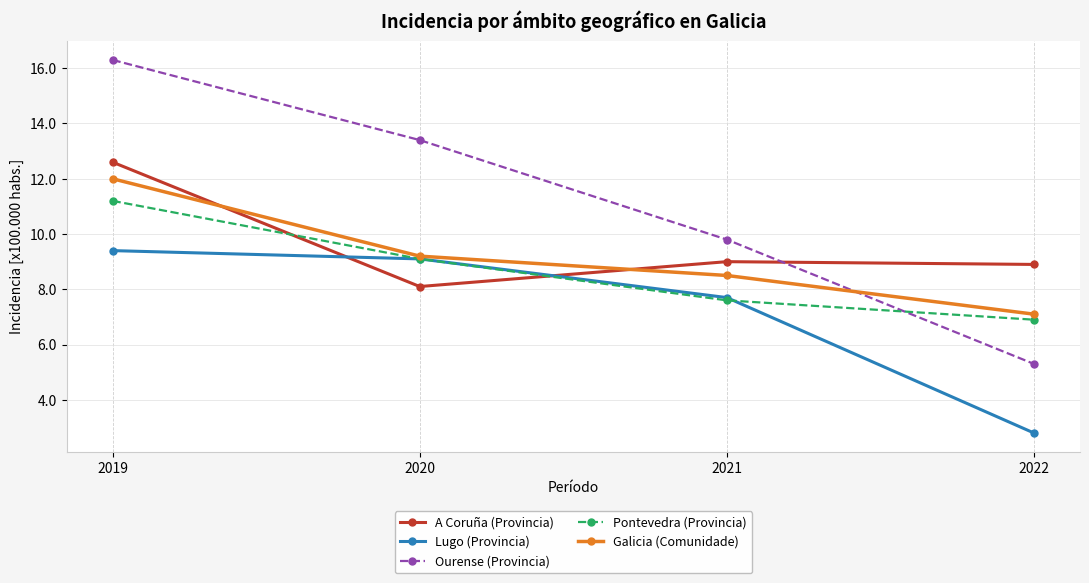

Between 2021 and 2022, which series saw the biggest shift?

Lugo (Provincia)